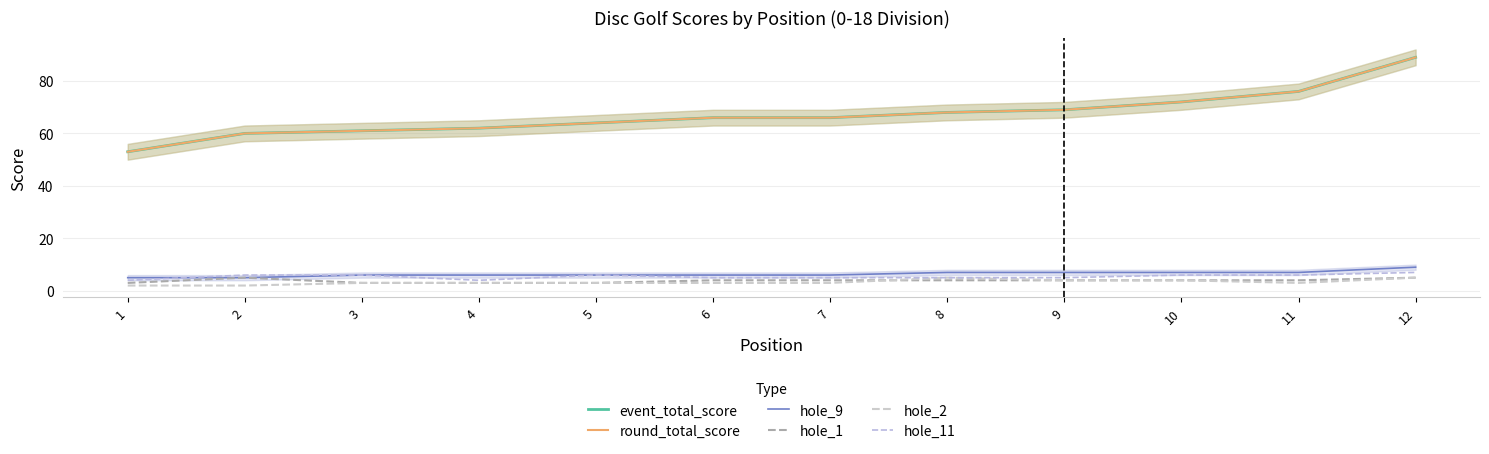

What is the value of the hole_1 point at the 12th from the left?

5